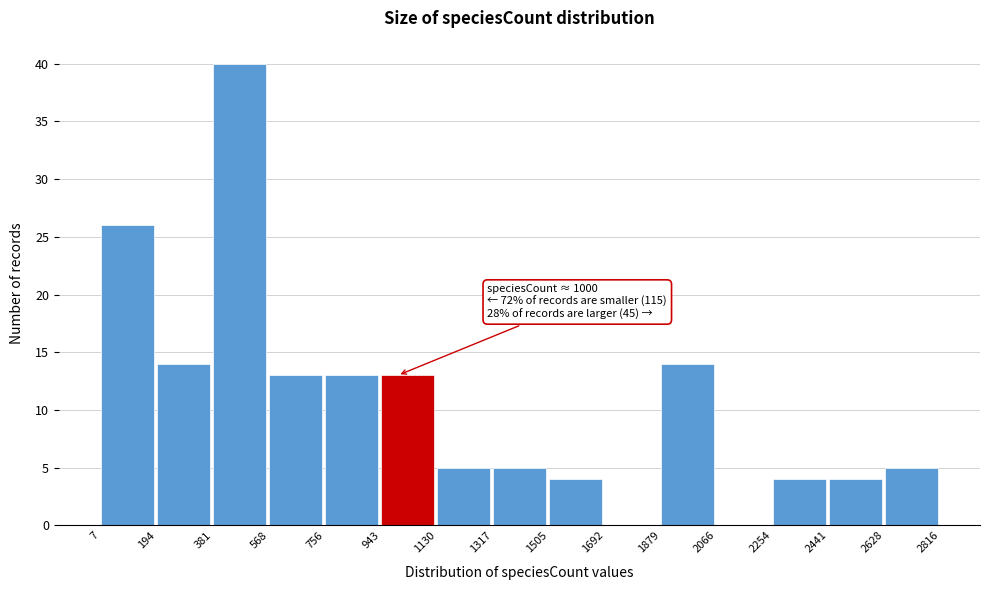

Which range on the x-axis has the tallest bar?

381 to 568